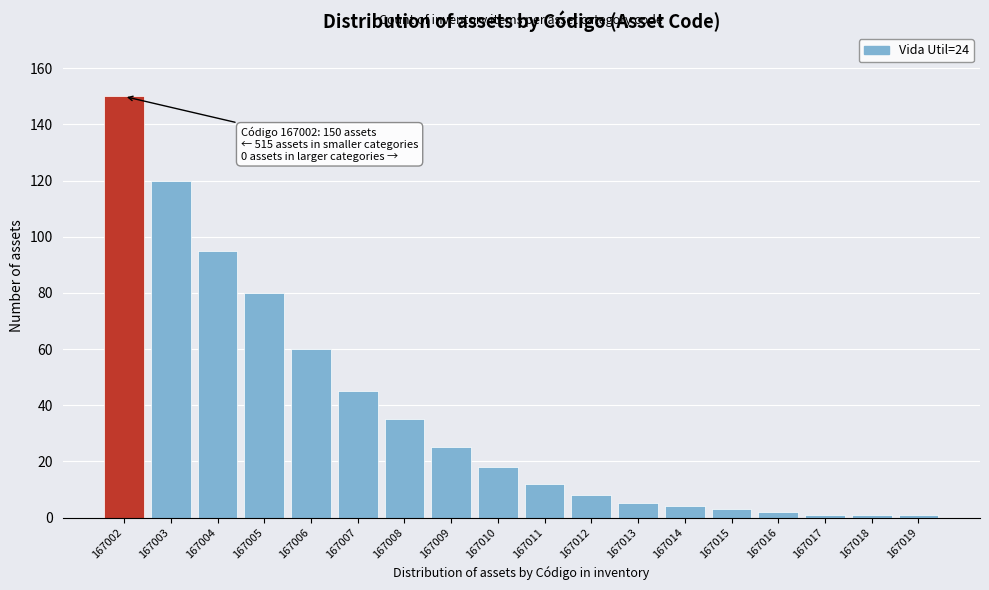

Reading left to right, list all the values displayed in this chart.

167002=150	167003=120	167004=95	167005=80	167006=60	167007=45	167008=35	167009=25	167010=18	167011=12	167012=8	167013=5	167014=4	167015=3	167016=2	167017=1	167018=1	167019=1